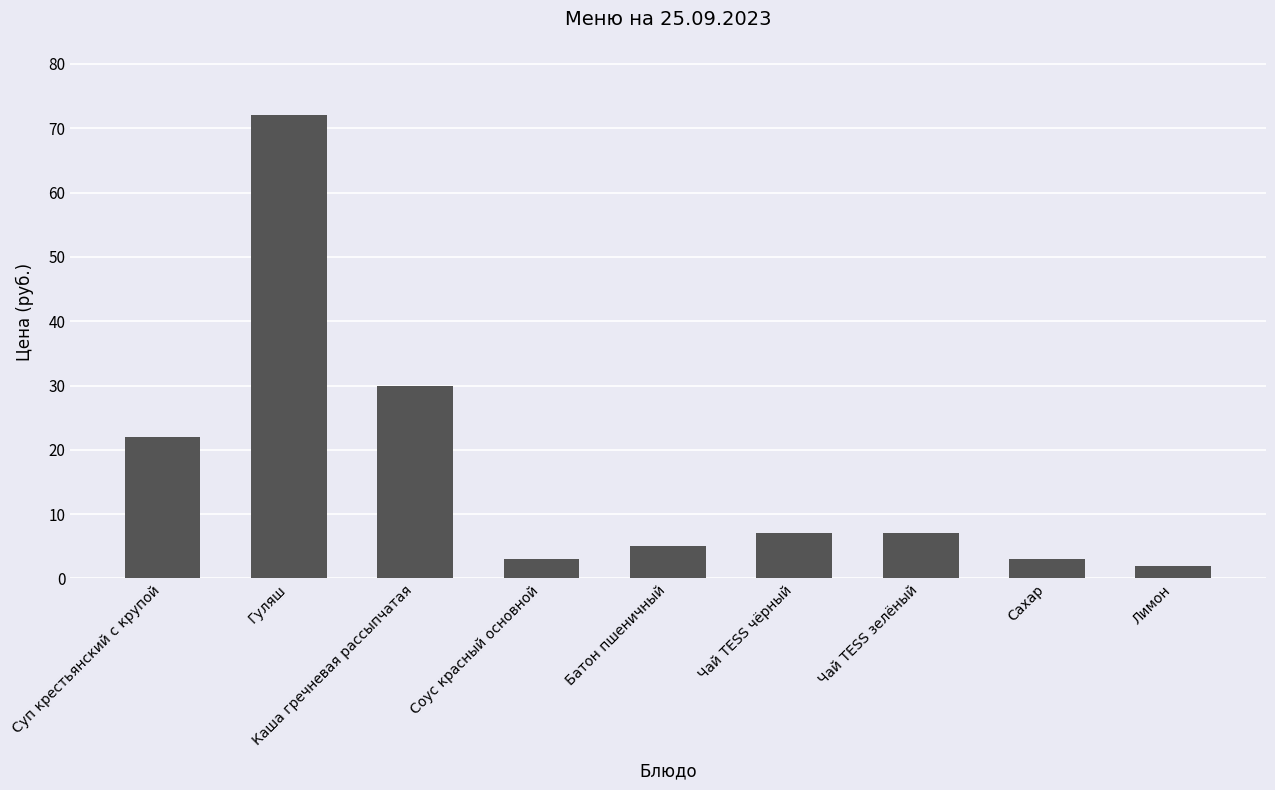

Reading right to left, extract all data points from this chart.

Лимон=2	Сахар=3	Чай TESS зелёный=7	Чай TESS чёрный=7	Батон пшеничный=5	Соус красный основной=3	Каша гречневая рассыпчатая=30	Гуляш=72	Суп крестьянский с крупой=22